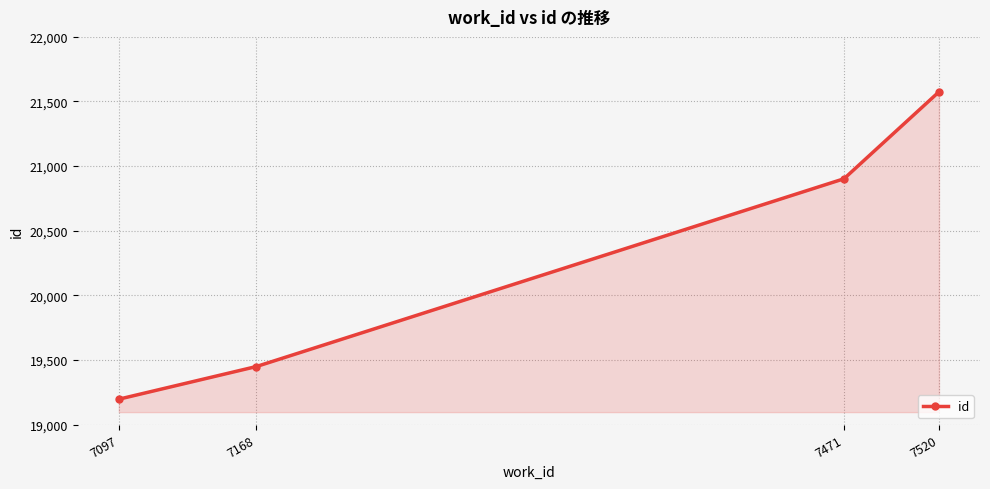

The value at 7520 is 21575. True or false?

True